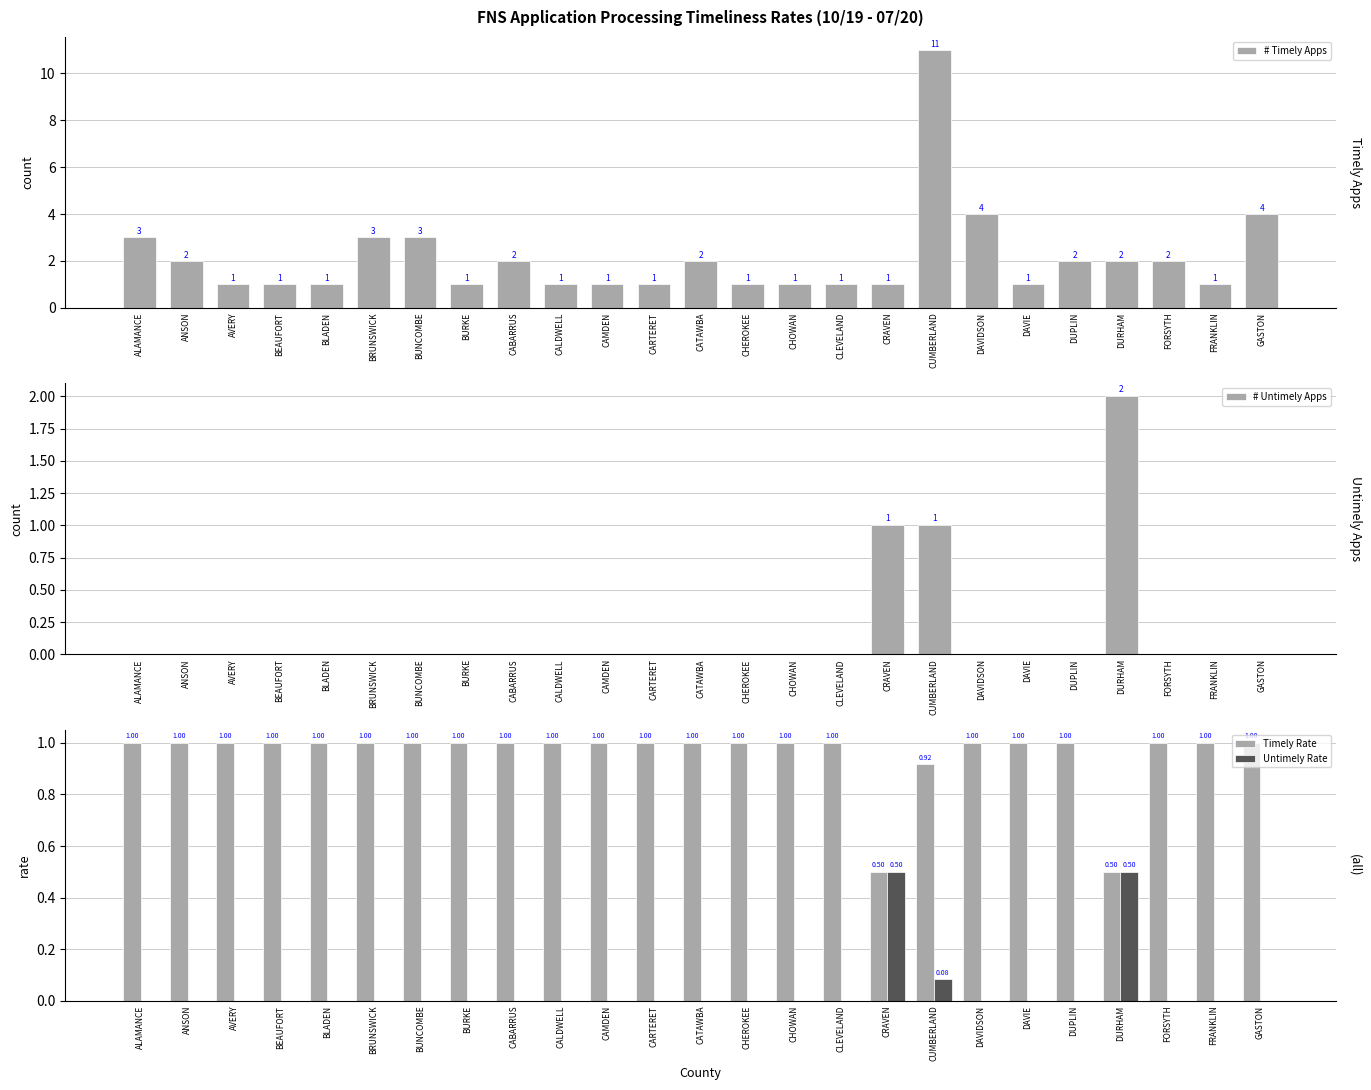

How many groups of bars are there?

25